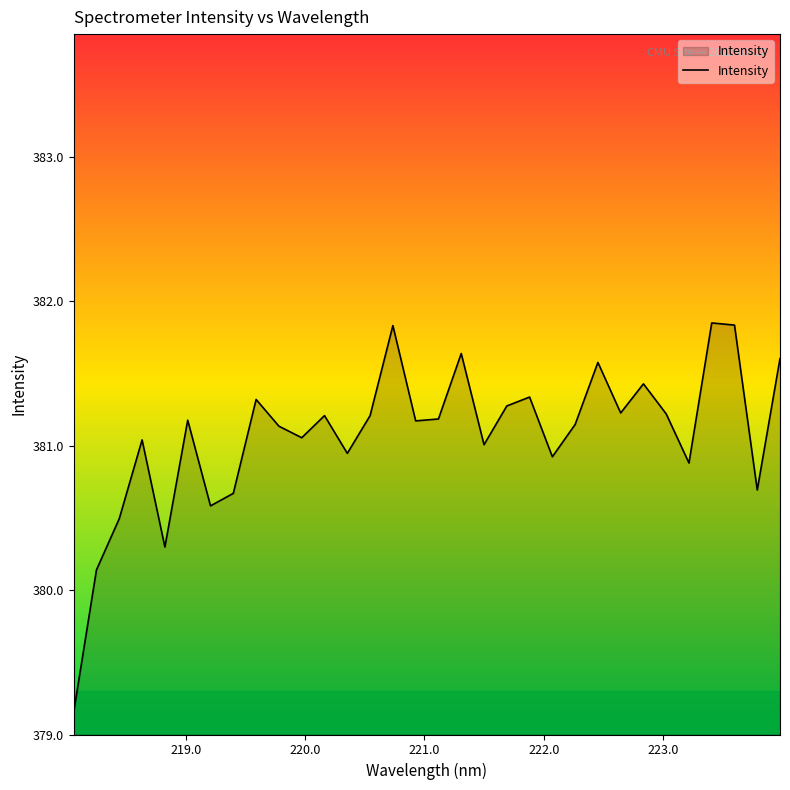

What is the minimum value shown in the chart?

379.2